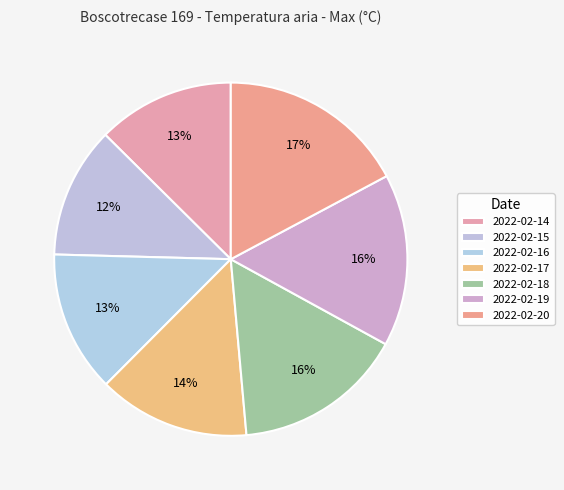

Count the number of slices in the pie.

7